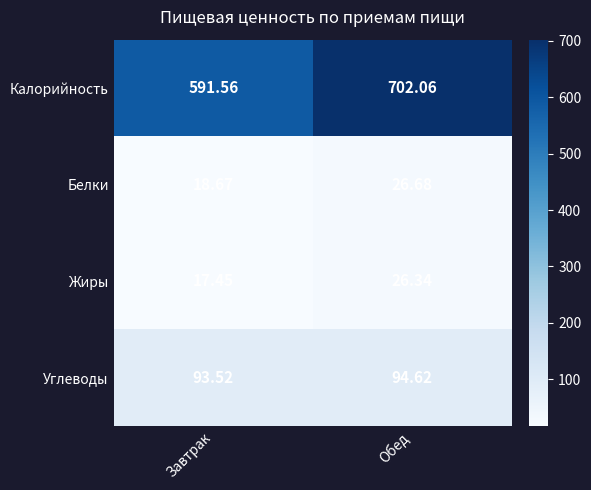

At which label does Углеводы reach its minimum?

Завтрак